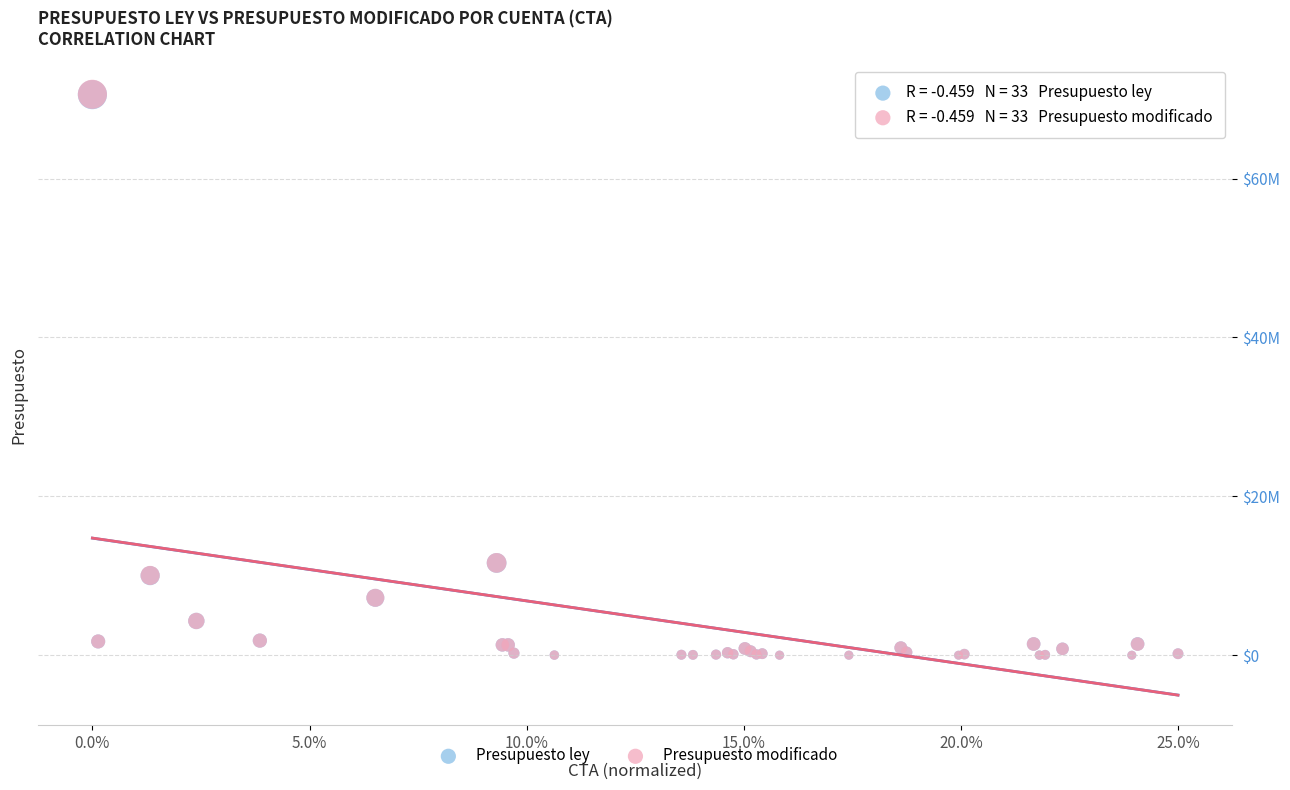

Which series has the largest Y range (max minus min)?

Presupuesto modificado